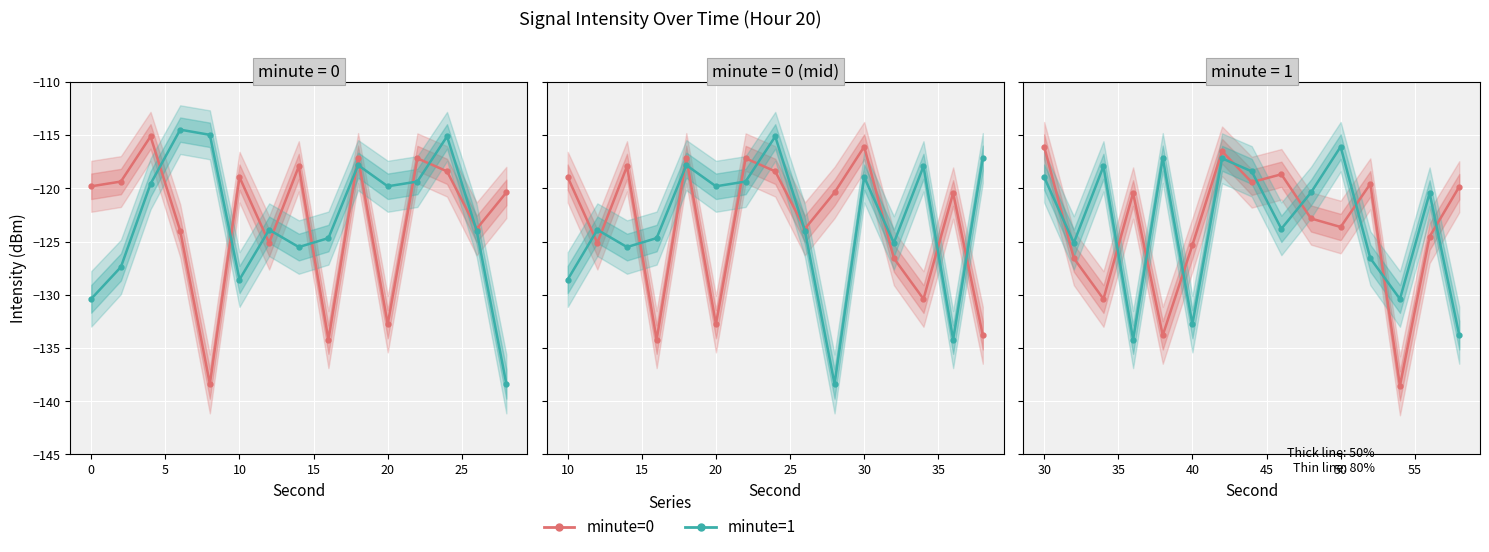

How many values in the minute=1 series exceed -120?

6